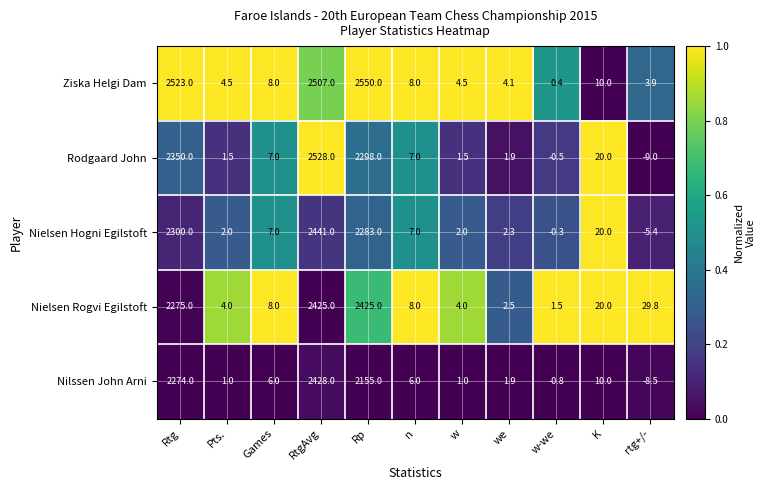

What is the approximate value of Nielsen Rogvi Egilstoft at RtgAvg?

2425.0